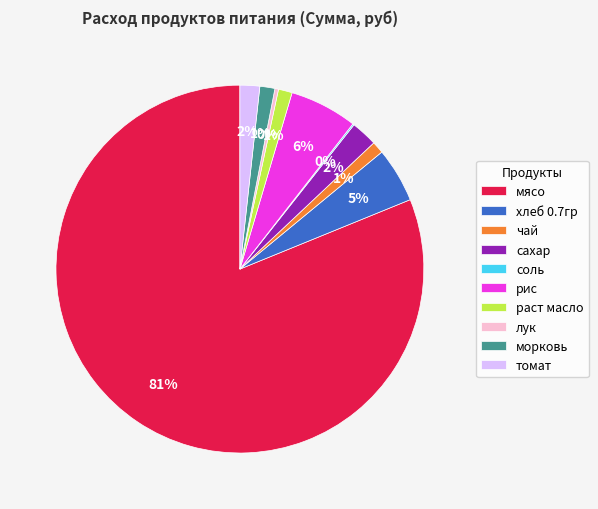

The лук slice represents 0% of the pie. True or false?

True